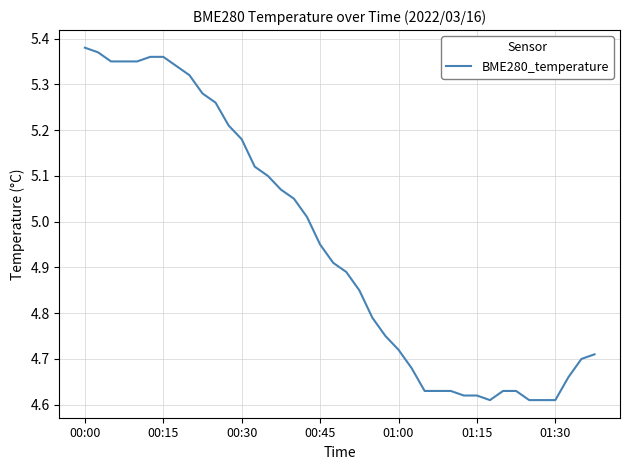

Does the chart have visible grid lines?

Yes